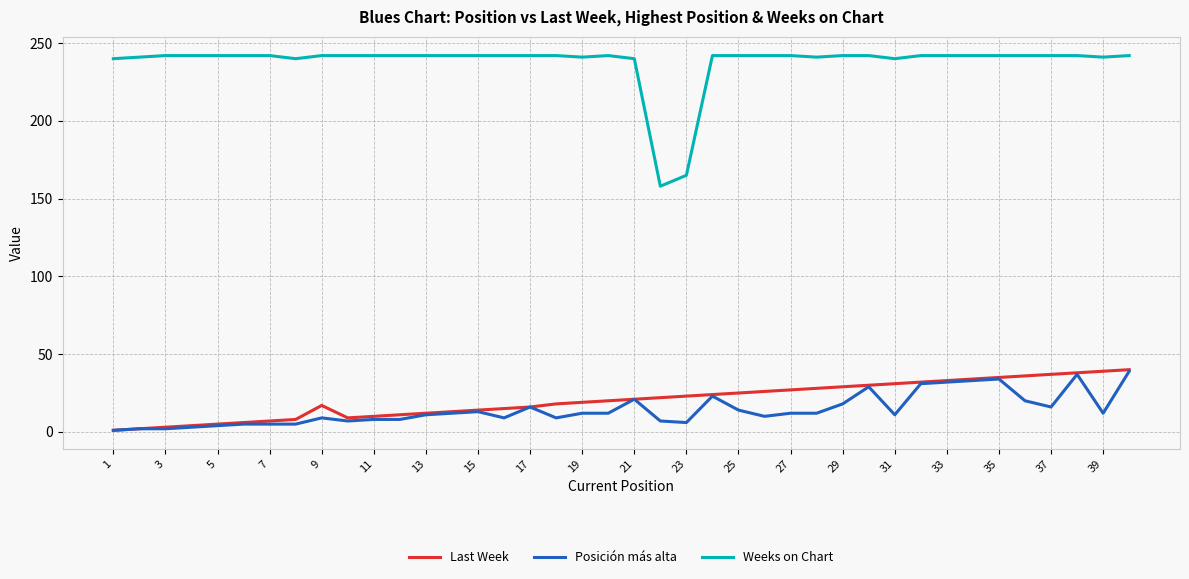

What is the lowest value of the Weeks on Chart series?

158